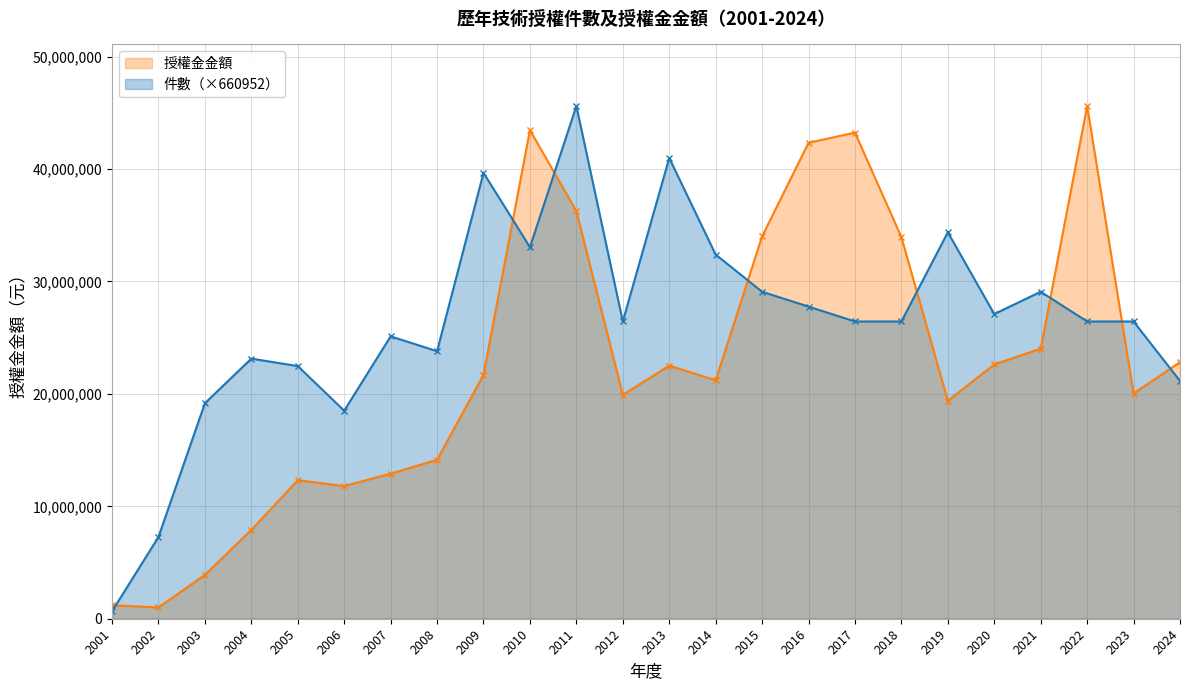

True or false: 授權金金額 has a value of 43235456.0 at 2017.

True